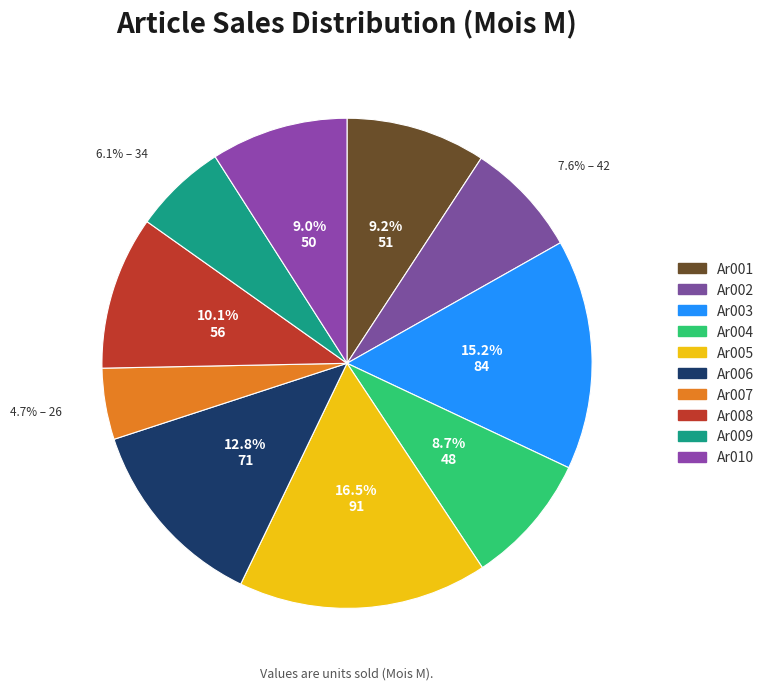

What is the total percentage of Ar009 and Ar003?

21.3%